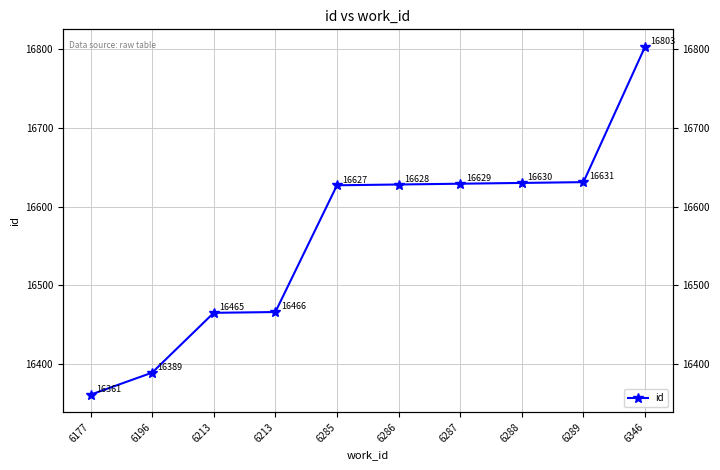

Which has a higher value, 6213 or 6213?

6213